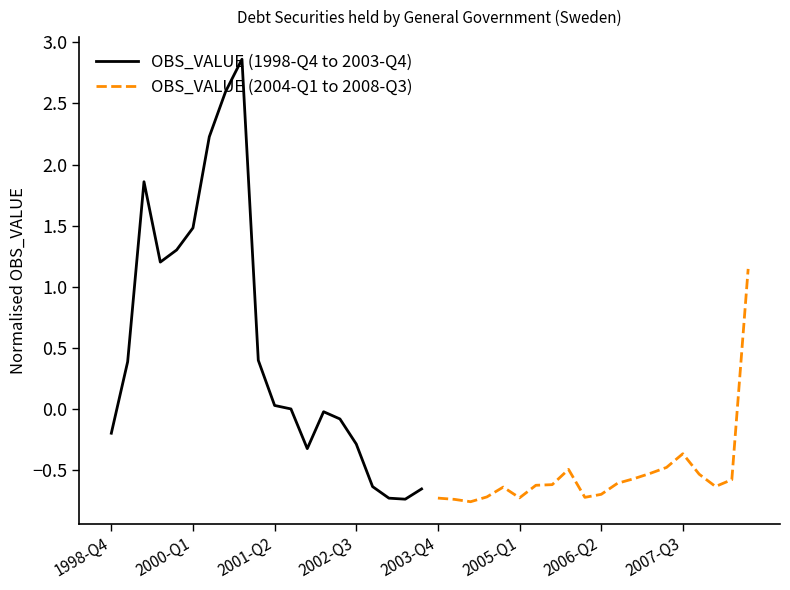

True or false: OBS_VALUE (2004-Q1 to 2008-Q3) has a value of -0.6 at 2007-Q3.

False